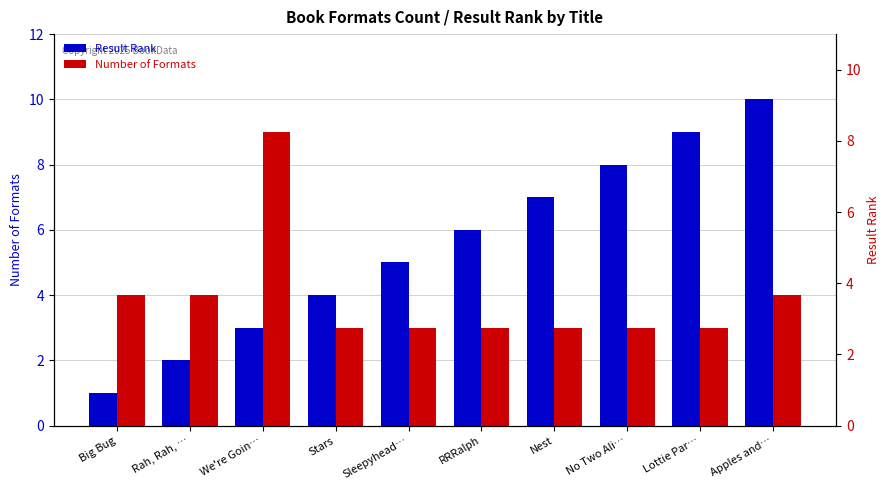

How many groups of bars are there?

10